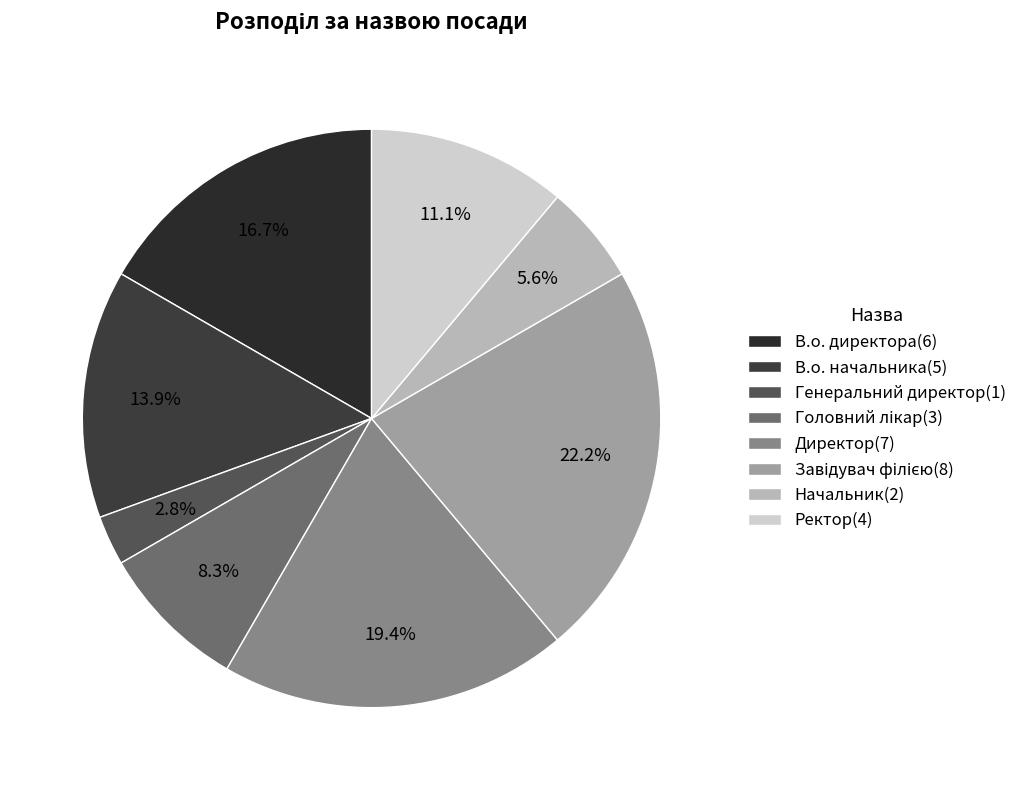

How many segments does this pie chart have?

8